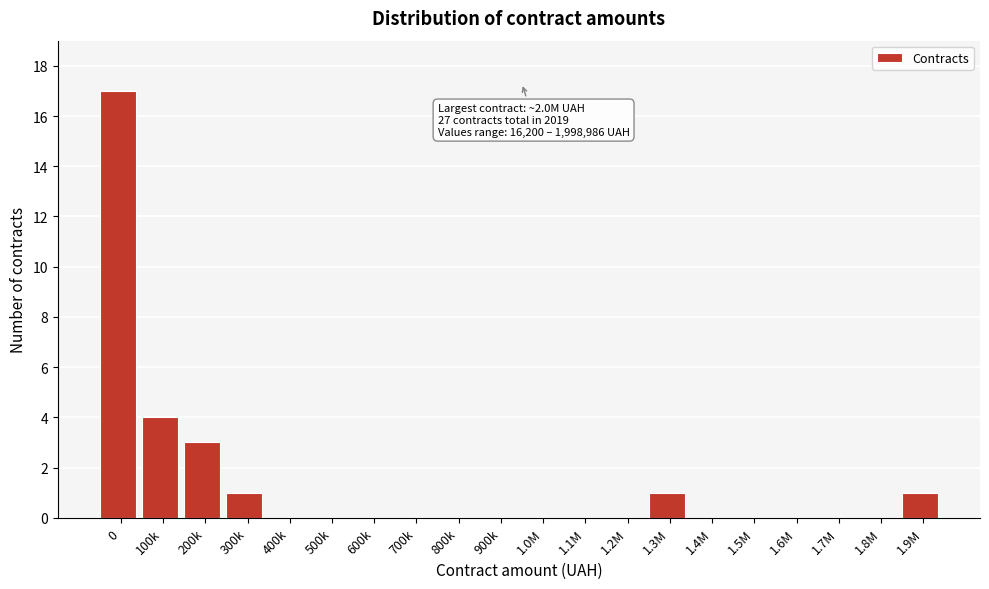

Reading left to right, extract all data points from this chart.

0=17	100k=4	200k=3	300k=1	400k=0	500k=0	600k=0	700k=0	800k=0	900k=0	1.0M=0	1.1M=0	1.2M=0	1.3M=1	1.4M=0	1.5M=0	1.6M=0	1.7M=0	1.8M=0	1.9M=1